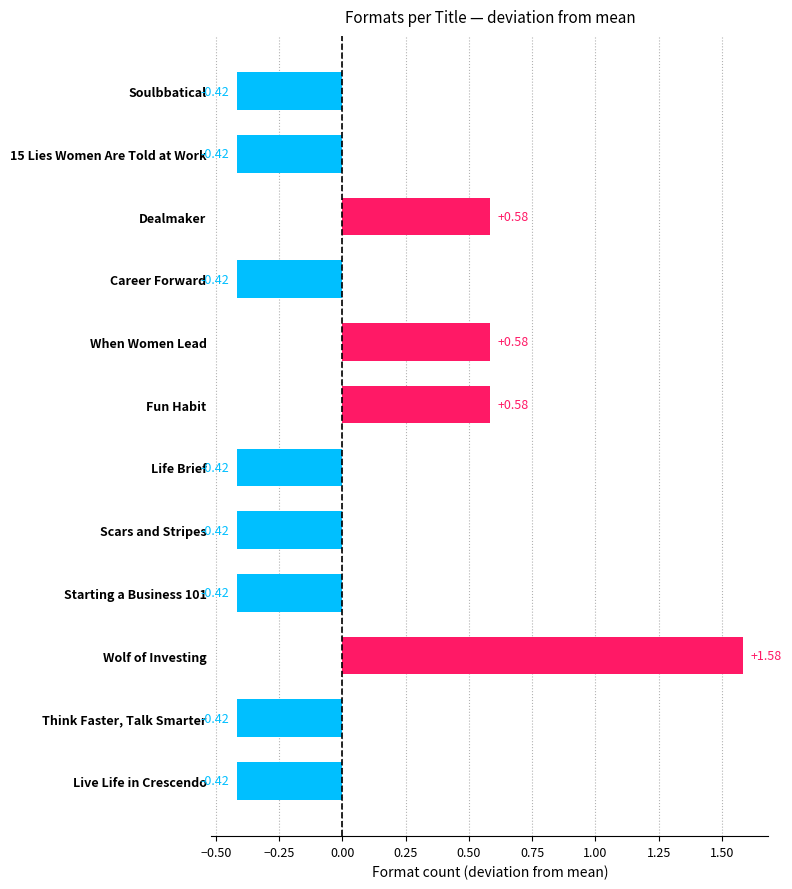

What is the label of the 3rd bar from the bottom?

Wolf of Investing